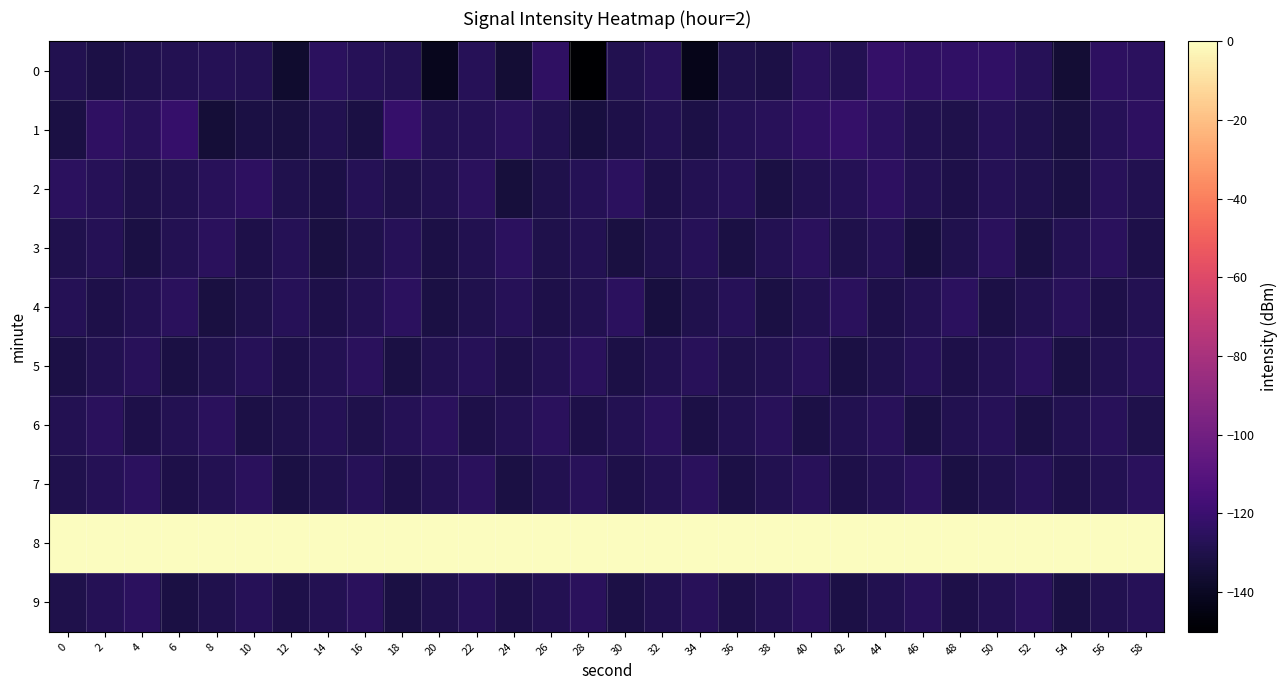

Reading left to right, what are all the values shown in this chart?

0: 0=-128.8	2=-130.8	4=-129.5	6=-128.0	8=-127.7	10=-127.9	12=-136.9	14=-125.0	16=-127.1	18=-128.0	20=-141.4	22=-127.1	24=-134.9	26=-123.8	28=-150.2	30=-128.6	32=-126.1	34=-142.6	36=-130.1	38=-130.8	40=-125.7	42=-128.1	44=-122.4	46=-124.2	48=-123.5	50=-123.4	52=-127.2	54=-135.2	56=-124.8	58=-125.0
1: 0=-131.9	2=-124.0	4=-126.5	6=-121.8	8=-134.4	10=-131.5	12=-132.3	14=-128.8	16=-131.6	18=-121.5	20=-128.0	22=-127.5	24=-126.0	26=-129.0	28=-133.0	30=-130.5	32=-128.2	34=-131.0	36=-127.8	38=-126.5	40=-124.0	42=-122.5	44=-125.0	46=-128.5	48=-130.0	50=-127.0	52=-129.5	54=-132.0	56=-126.8	58=-124.5
2: 0=-125.5	2=-127.2	4=-130.1	6=-128.8	8=-126.3	10=-124.7	12=-129.4	14=-131.2	16=-127.6	18=-130.0	20=-128.5	22=-126.0	24=-133.2	26=-129.8	28=-127.3	30=-125.1	32=-130.7	34=-128.4	36=-126.9	38=-131.5	40=-129.0	42=-127.4	44=-124.8	46=-128.1	48=-130.3	50=-127.7	52=-129.2	54=-131.8	56=-126.4	58=-128.9
3: 0=-129.1	2=-127.6	4=-131.4	6=-128.2	8=-125.9	10=-130.5	12=-127.3	14=-132.1	16=-129.7	18=-126.8	20=-131.2	22=-128.6	24=-125.4	26=-130.0	28=-127.9	30=-132.5	32=-129.3	34=-126.7	36=-131.6	38=-128.0	40=-125.6	42=-130.2	44=-127.5	46=-132.8	48=-129.4	50=-126.1	52=-131.9	54=-128.3	56=-125.8	58=-130.4
4: 0=-127.8	2=-130.6	4=-128.1	6=-125.7	8=-132.3	10=-129.9	12=-127.2	14=-130.8	16=-128.4	18=-125.3	20=-131.7	22=-129.5	24=-127.0	26=-130.3	28=-128.7	30=-125.2	32=-132.6	34=-129.1	36=-126.9	38=-131.4	40=-128.8	42=-126.0	44=-130.5	46=-128.2	48=-125.5	50=-131.1	52=-128.9	54=-126.4	56=-130.7	58=-128.3
5: 0=-130.9	2=-128.5	4=-126.2	6=-131.8	8=-129.3	10=-127.1	12=-130.4	14=-128.0	16=-125.9	18=-131.5	20=-129.0	22=-126.7	24=-130.6	26=-128.2	28=-126.0	30=-131.3	32=-128.8	34=-126.5	36=-130.1	38=-128.7	40=-126.3	42=-131.6	44=-129.2	46=-127.0	48=-130.5	50=-128.1	52=-125.8	54=-131.4	56=-128.9	58=-126.6
6: 0=-128.4	2=-126.1	4=-130.7	6=-128.3	8=-126.0	10=-131.2	12=-129.8	14=-127.4	16=-130.0	18=-127.7	20=-125.6	22=-130.3	24=-128.0	26=-125.8	28=-130.6	30=-128.2	32=-126.0	34=-131.0	36=-128.7	38=-126.4	40=-130.9	42=-128.5	44=-126.2	46=-131.5	48=-129.0	50=-126.8	52=-131.3	54=-128.9	56=-126.5	58=-130.2
7: 0=-129.6	2=-127.3	4=-125.0	6=-130.8	8=-128.4	10=-126.1	12=-131.7	14=-129.3	16=-127.0	18=-130.5	20=-128.1	22=-125.8	24=-131.4	26=-128.9	28=-126.6	30=-130.3	32=-127.9	34=-125.7	36=-131.1	38=-128.6	40=-126.3	42=-130.8	44=-128.2	46=-126.0	48=-131.5	50=-129.1	52=-126.8	54=-130.4	56=-128.0	58=-125.7
8: 0=0.0	2=0.0	4=0.0	6=0.0	8=0.0	10=0.0	12=0.0	14=0.0	16=0.0	18=0.0	20=0.0	22=0.0	24=0.0	26=0.0	28=0.0	30=0.0	32=0.0	34=0.0	36=0.0	38=0.0	40=0.0	42=0.0	44=0.0	46=0.0	48=0.0	50=0.0	52=0.0	54=0.0	56=0.0	58=0.0
9: 0=-130.0	2=-127.6	4=-125.3	6=-131.9	8=-129.4	10=-127.2	12=-130.7	14=-128.3	16=-126.1	18=-131.6	20=-129.1	22=-126.8	24=-130.5	26=-128.1	28=-125.9	30=-131.2	32=-128.8	34=-126.5	36=-130.3	38=-127.9	40=-125.7	42=-131.0	44=-128.6	46=-126.3	48=-130.8	50=-128.2	52=-126.0	54=-131.4	56=-128.9	58=-126.7